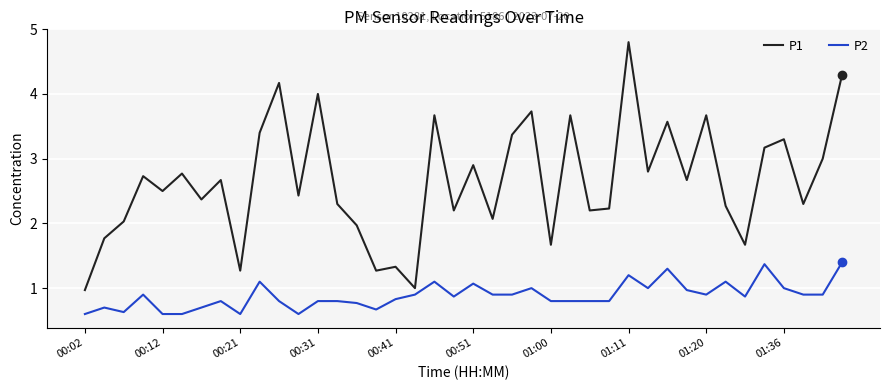

True or false: P1 and P2 cross at least once.

False